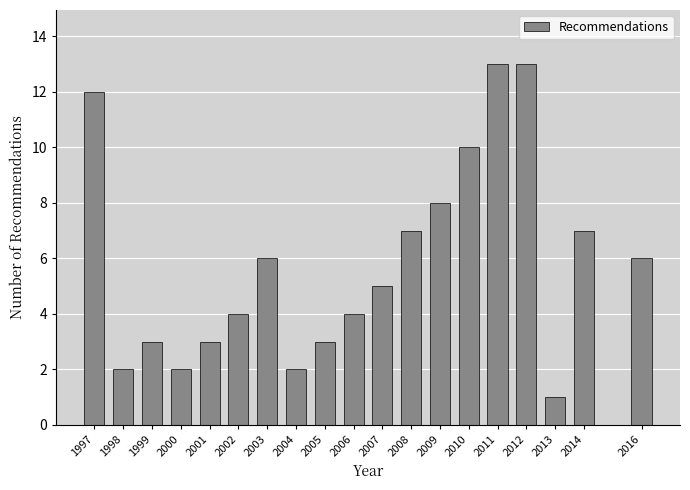

Reading right to left, what are all the values shown in this chart?

6	7	1	13	13	10	8	7	5	4	3	2	6	4	3	2	3	2	12